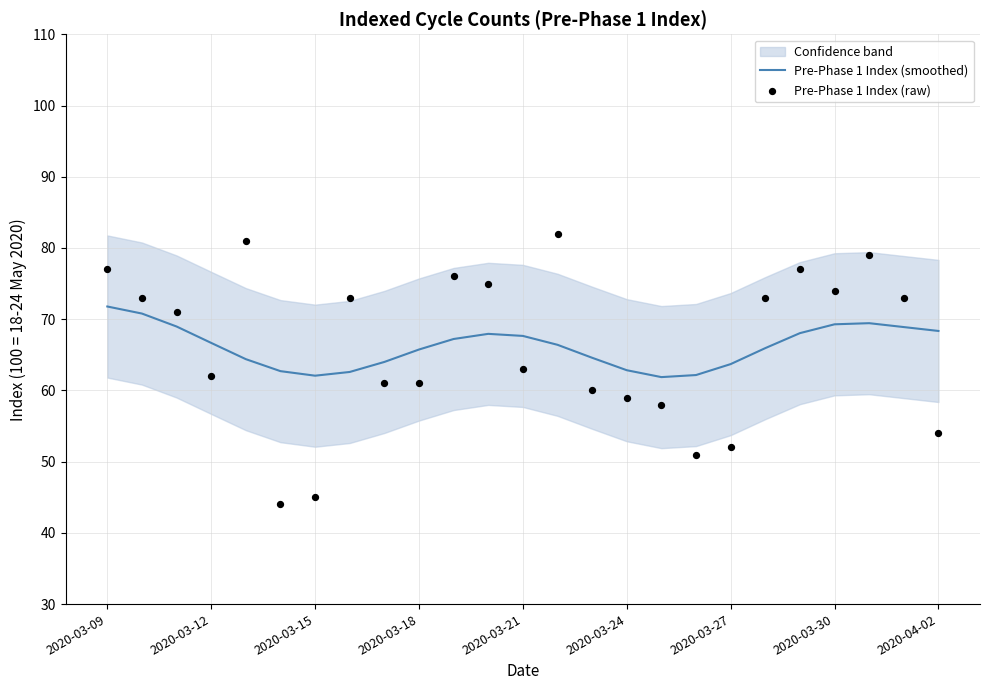

At which category is the sum across all series the highest?

2020-03-09